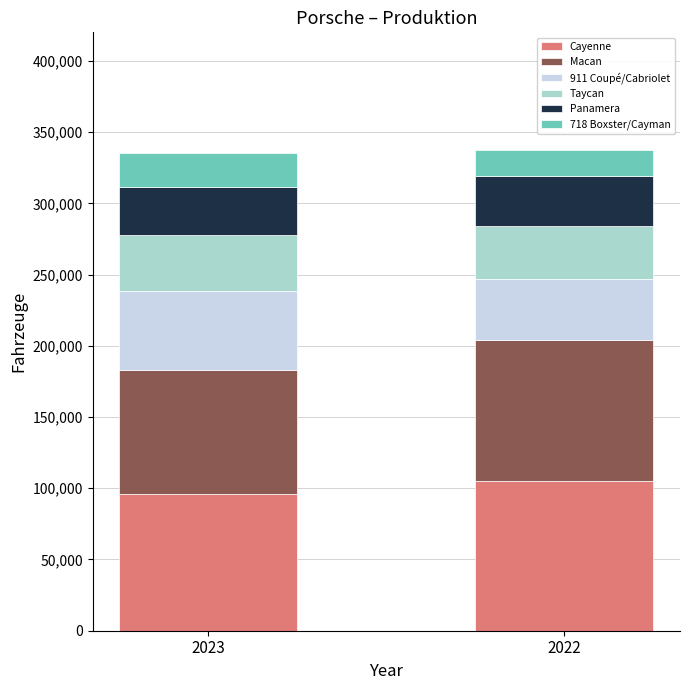

What is the total value across all series at 2022?

337523